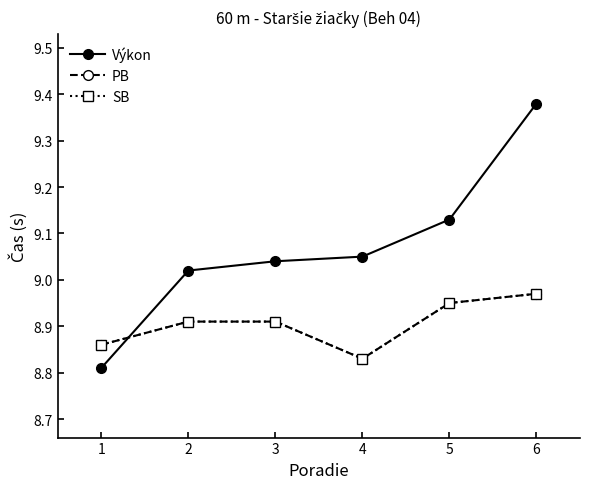

At which category is the sum across all series the highest?

6